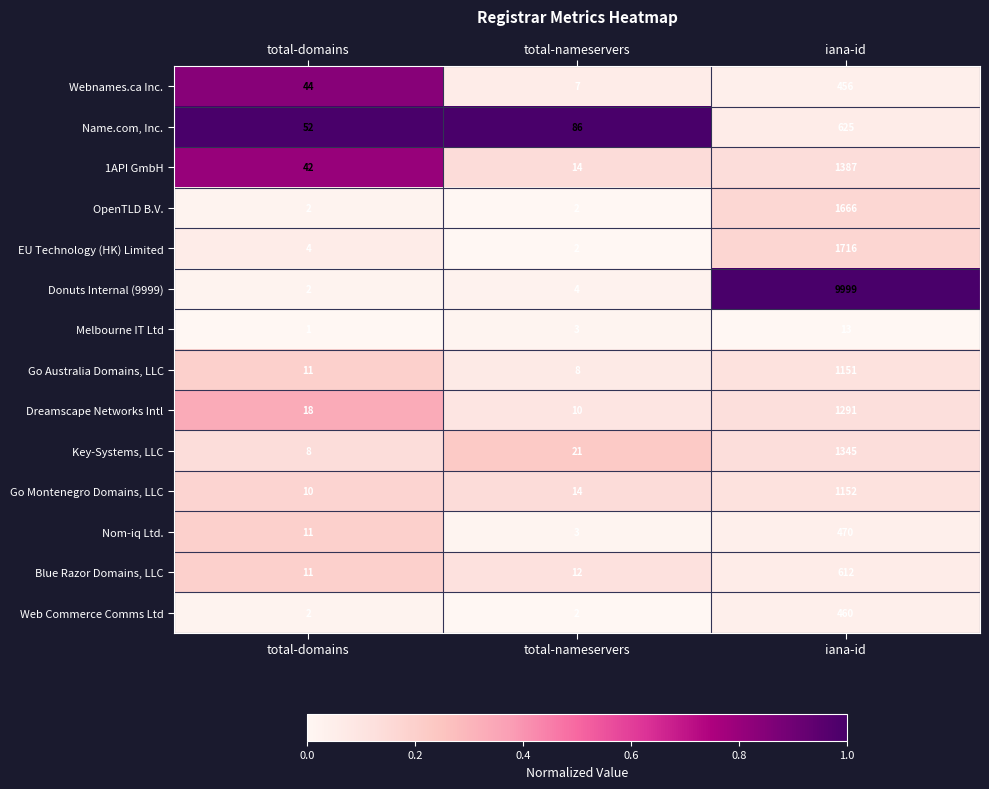

The value of Key-Systems, LLC at total-domains is 5. True or false?

False